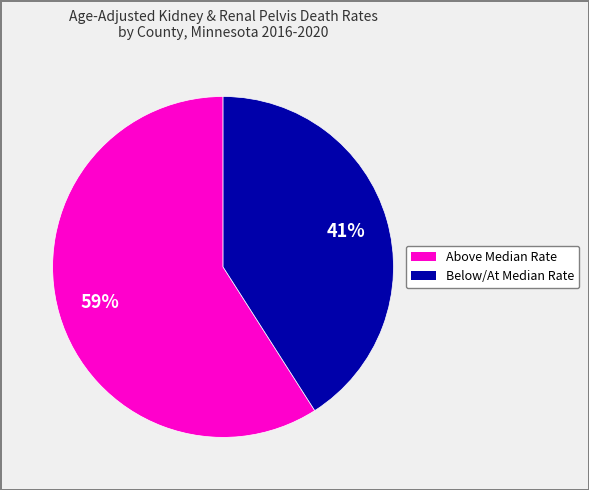

To the nearest percent, what is the average slice percentage?

50%